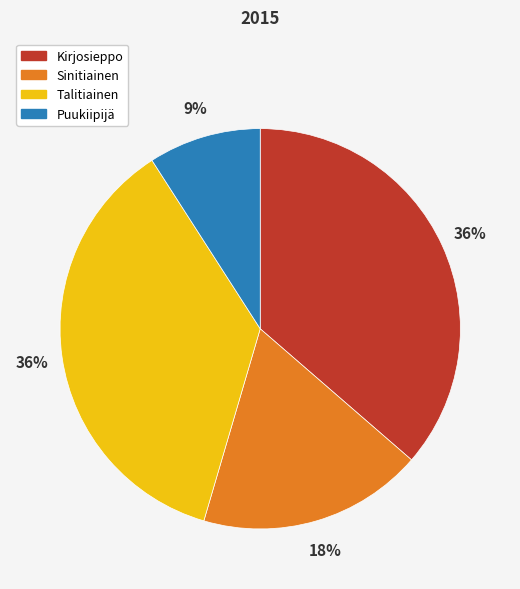

True or false: Talitiainen accounts for 36% of the total.

True